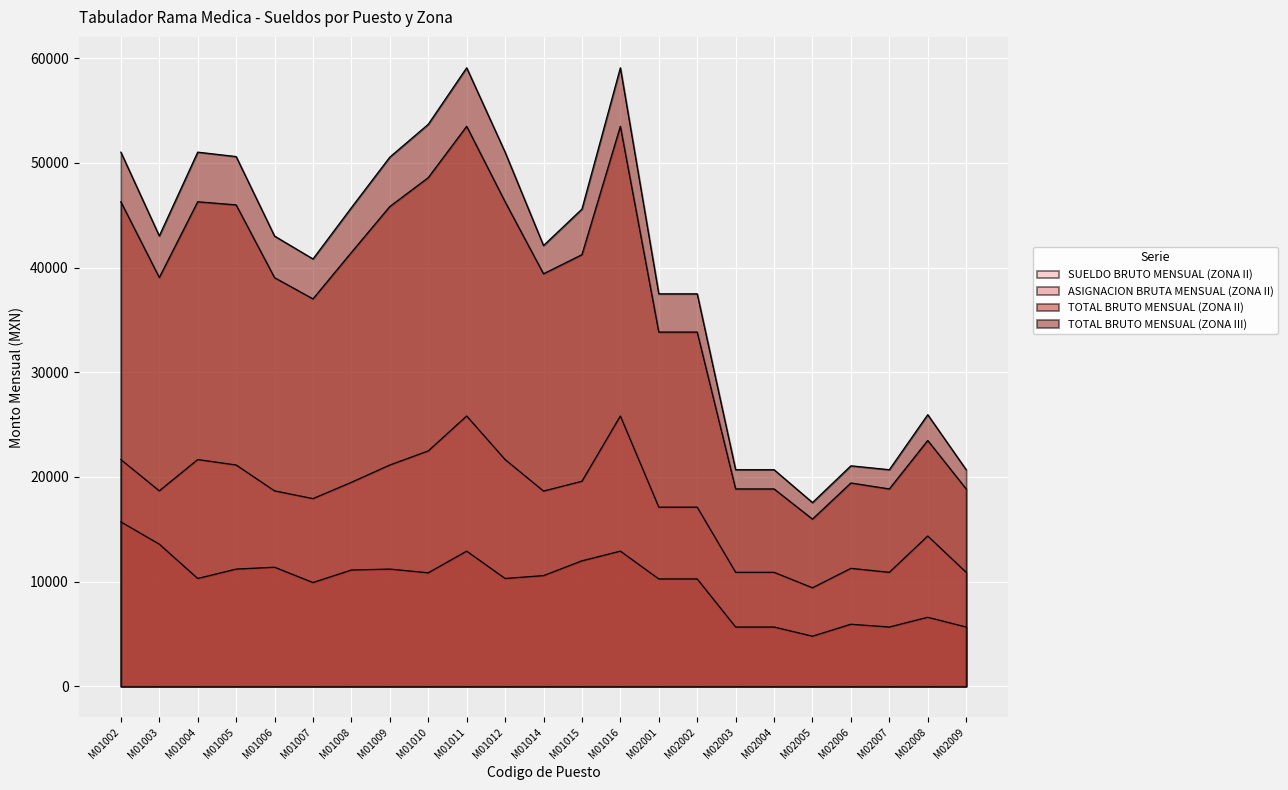

What is the difference between the maximum and minimum values in the ASIGNACION BRUTA MENSUAL (ZONA II) series?

10922